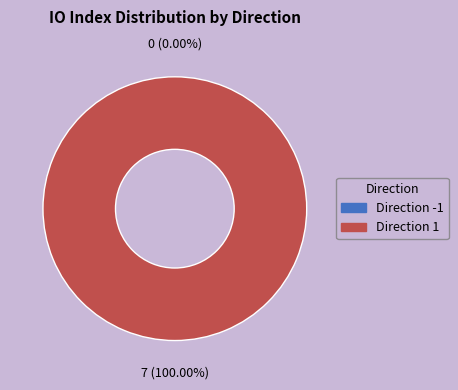

To the nearest percent, what percentage of the pie is 1?

100%